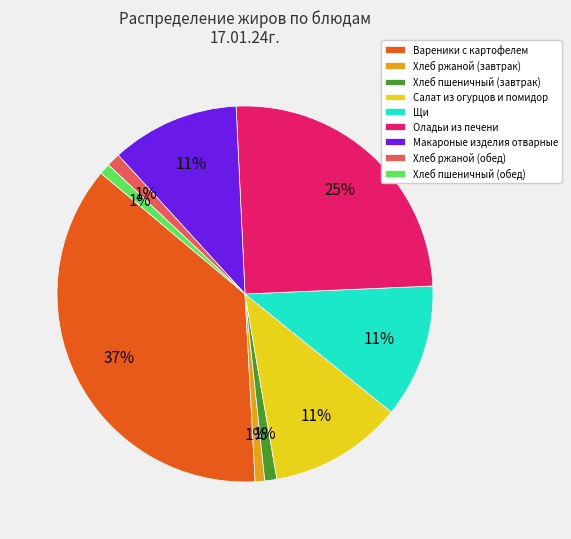

Between Оладьи из печени and Хлеб ржаной (обед), which is larger?

Оладьи из печени